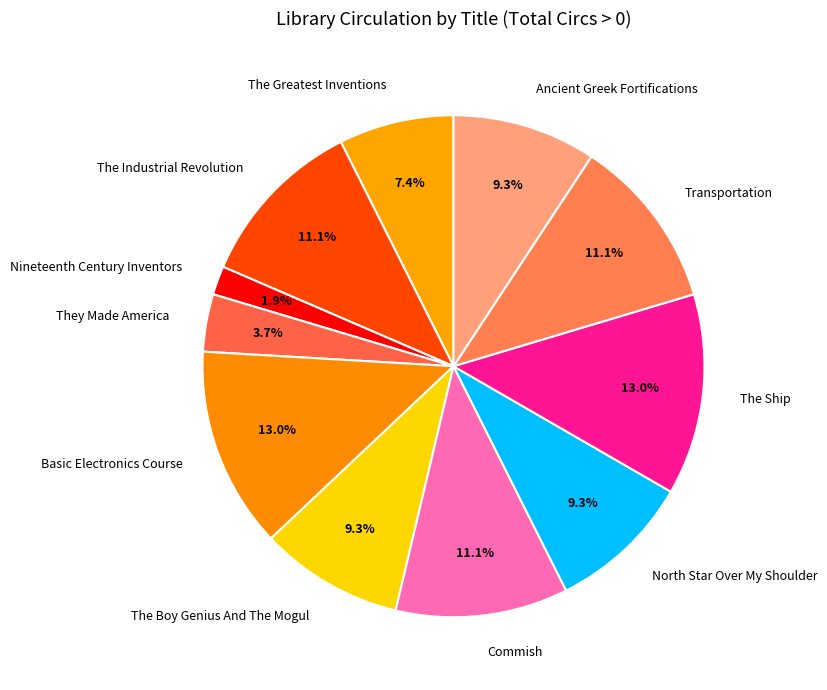

To the nearest percent, what is the difference between the largest and smallest slice percentages?

11%